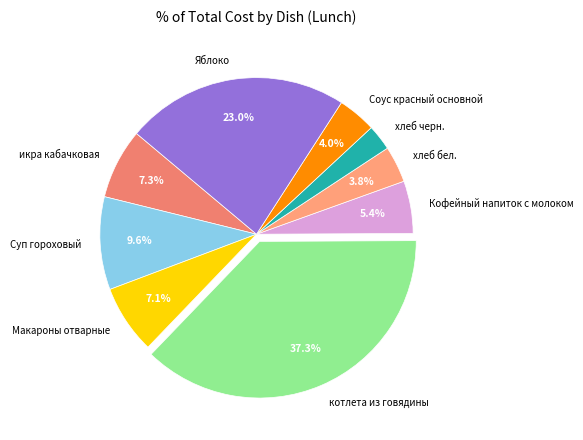

The Яблоко slice represents 23% of the pie. True or false?

True